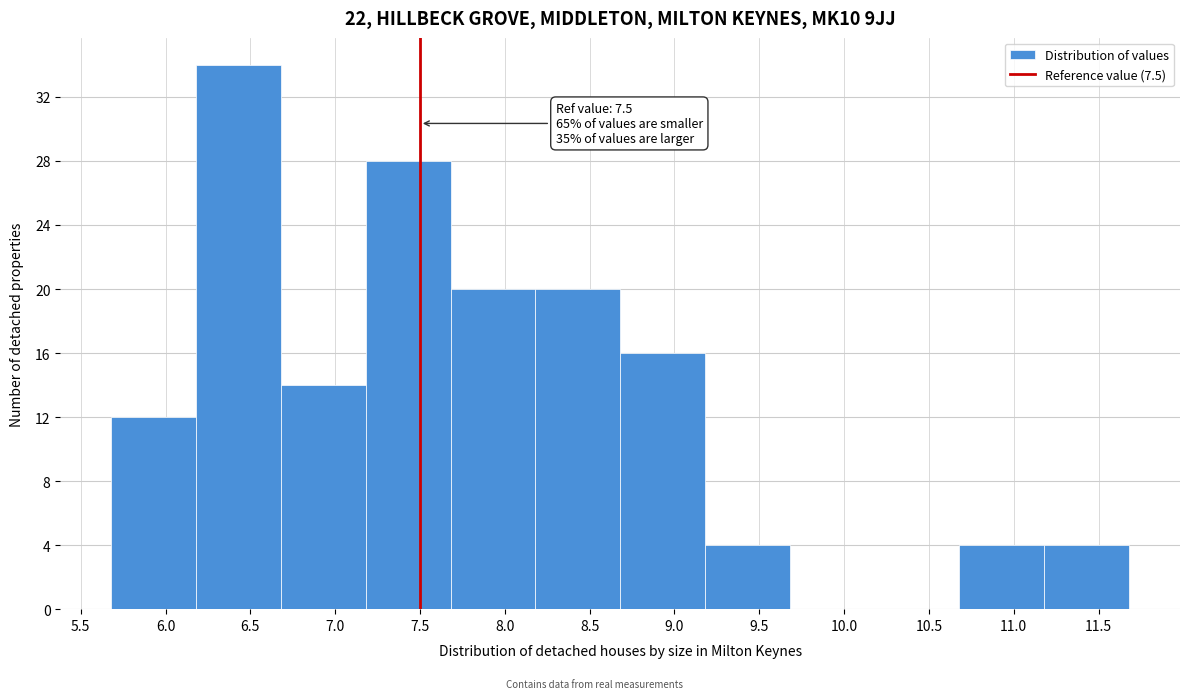

Over which range of the x-axis is the bar tallest?

6.18 to 6.68